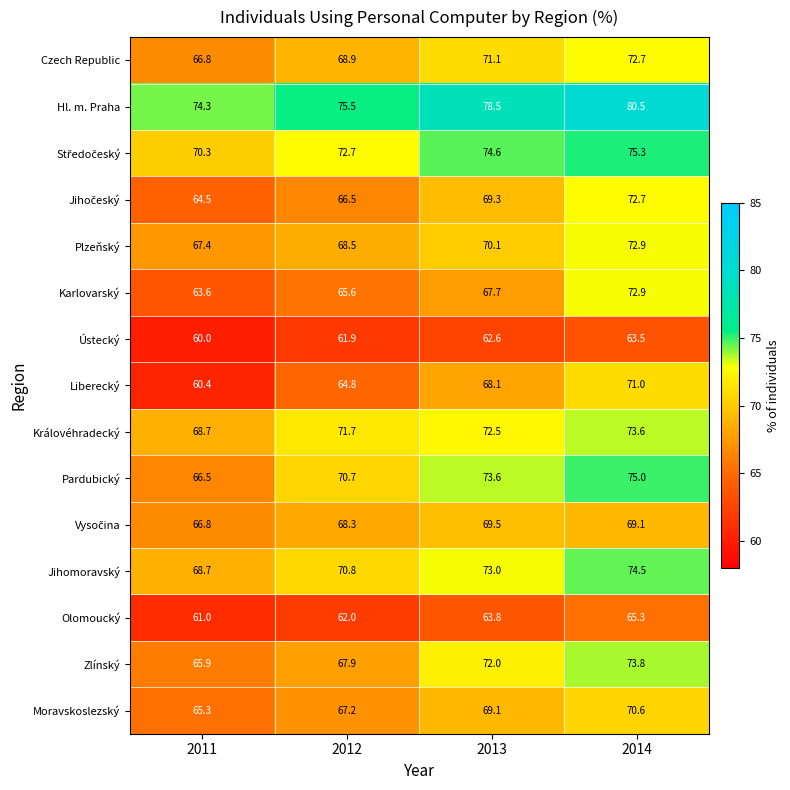

How many data points does each series have?

4